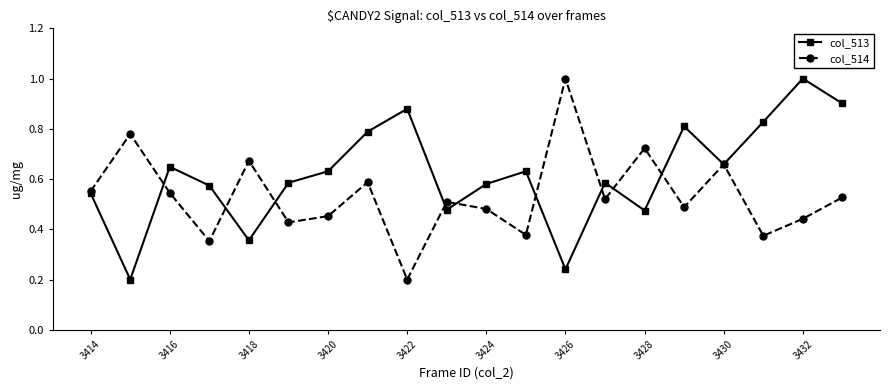

What is the value of the col_513 point at the 19th from the left?

1.0